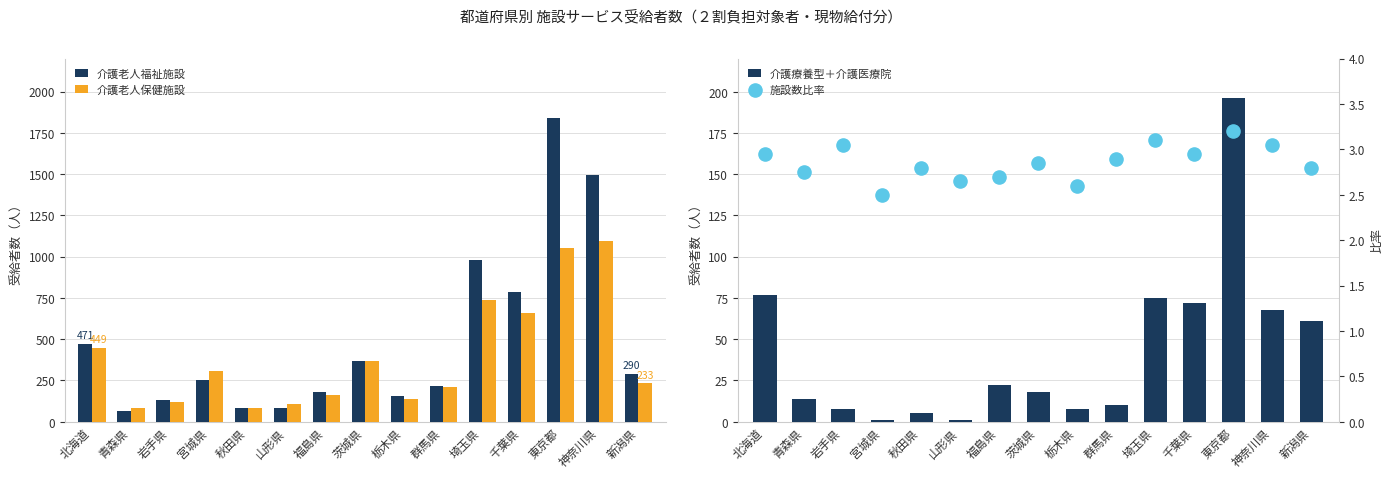

What is the total value across all series at 千葉県?

1524.0